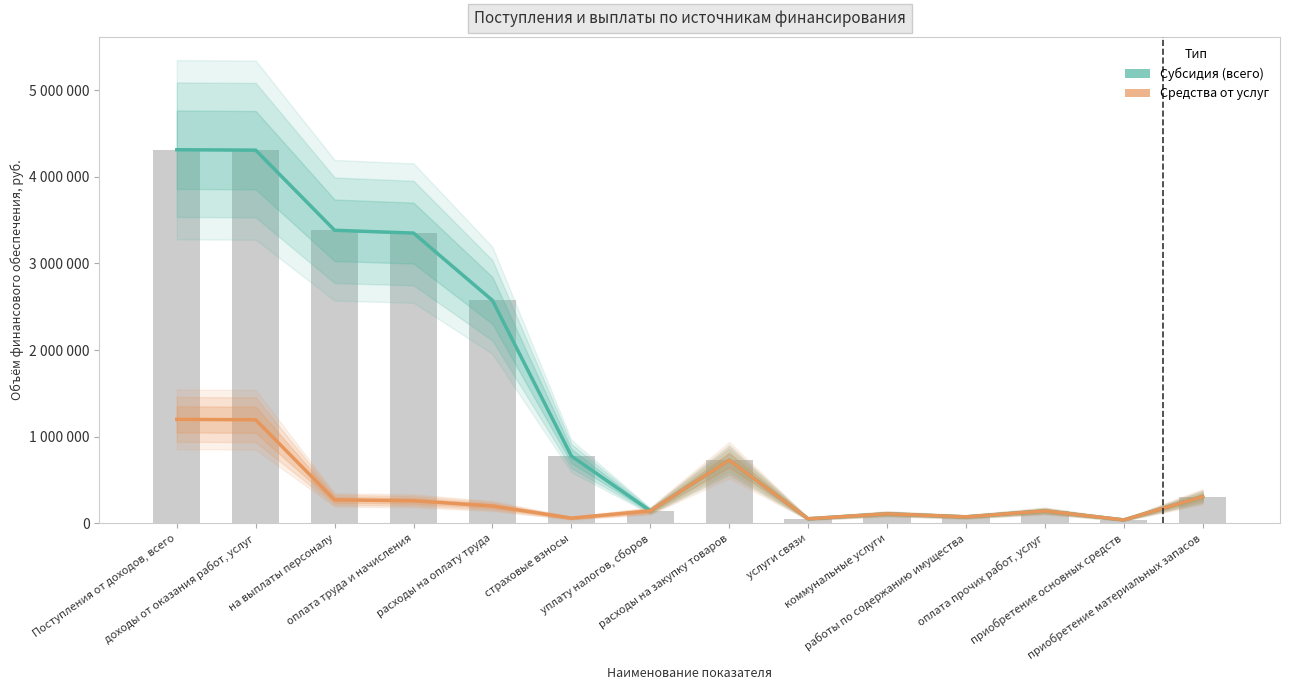

What is the label of the 4th bar from the right?

работы по содержанию имущества